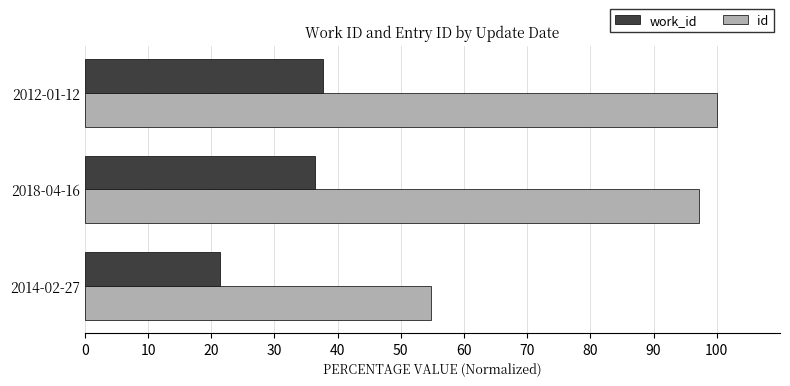

What is the lowest value of the id series?

54.8